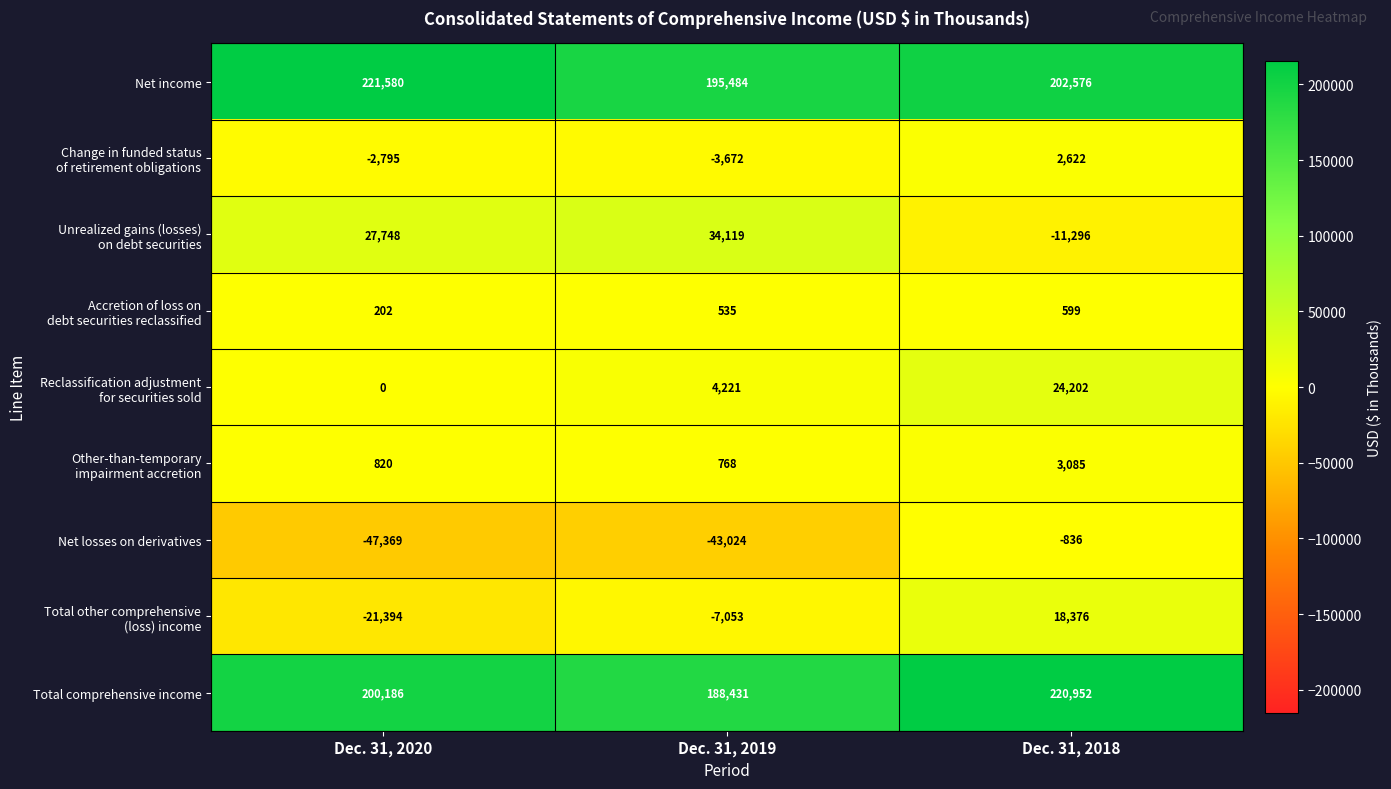

Which series has the widest spread of values?

Net losses on derivatives